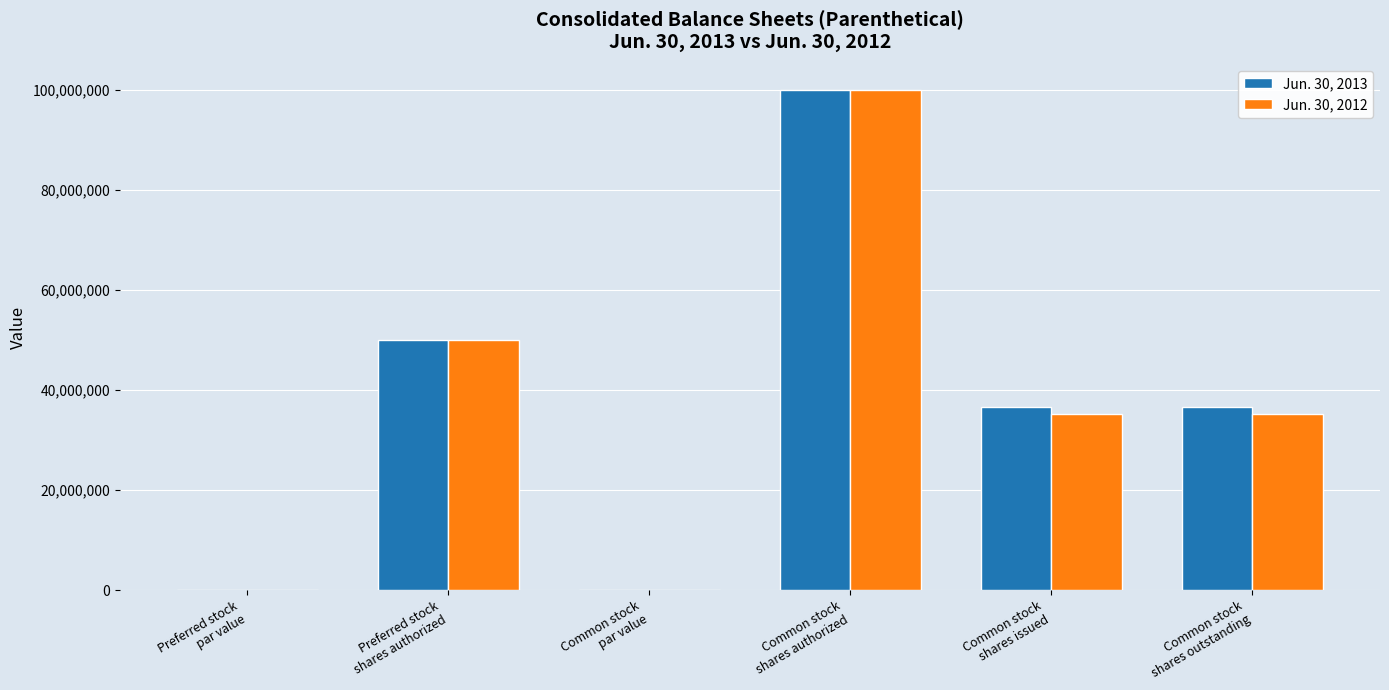

Where is Jun. 30, 2013 nearest to the value 50000000?

Preferred stock
shares authorized